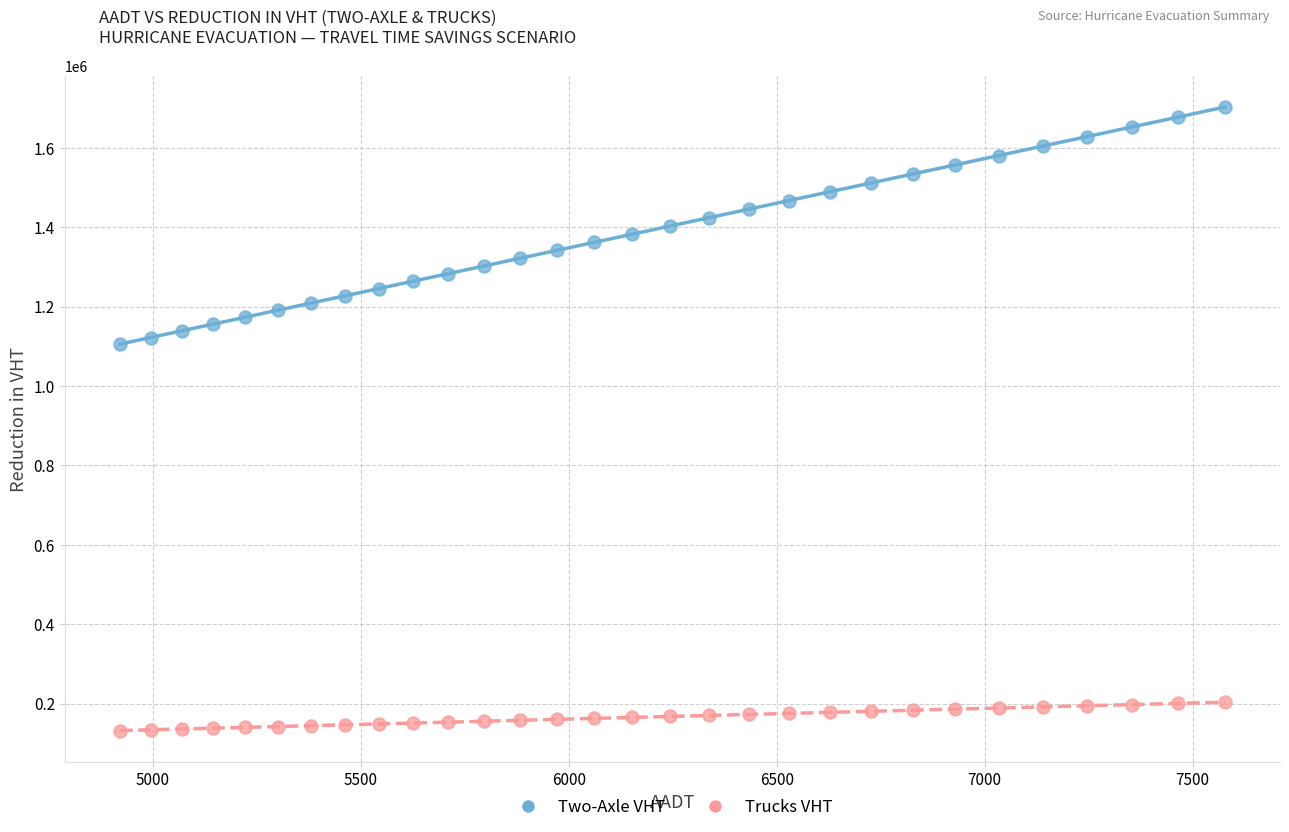

Which series reaches the minimum Y coordinate?

Trucks VHT